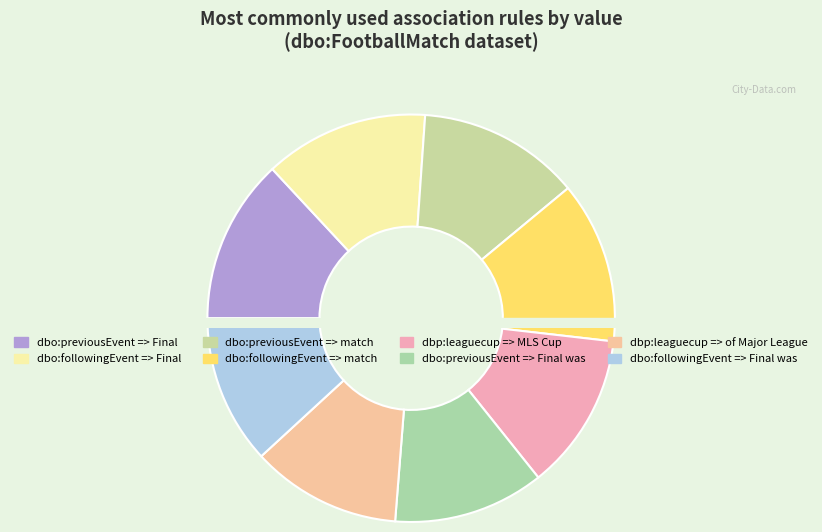

Count the number of slices in the pie.

8